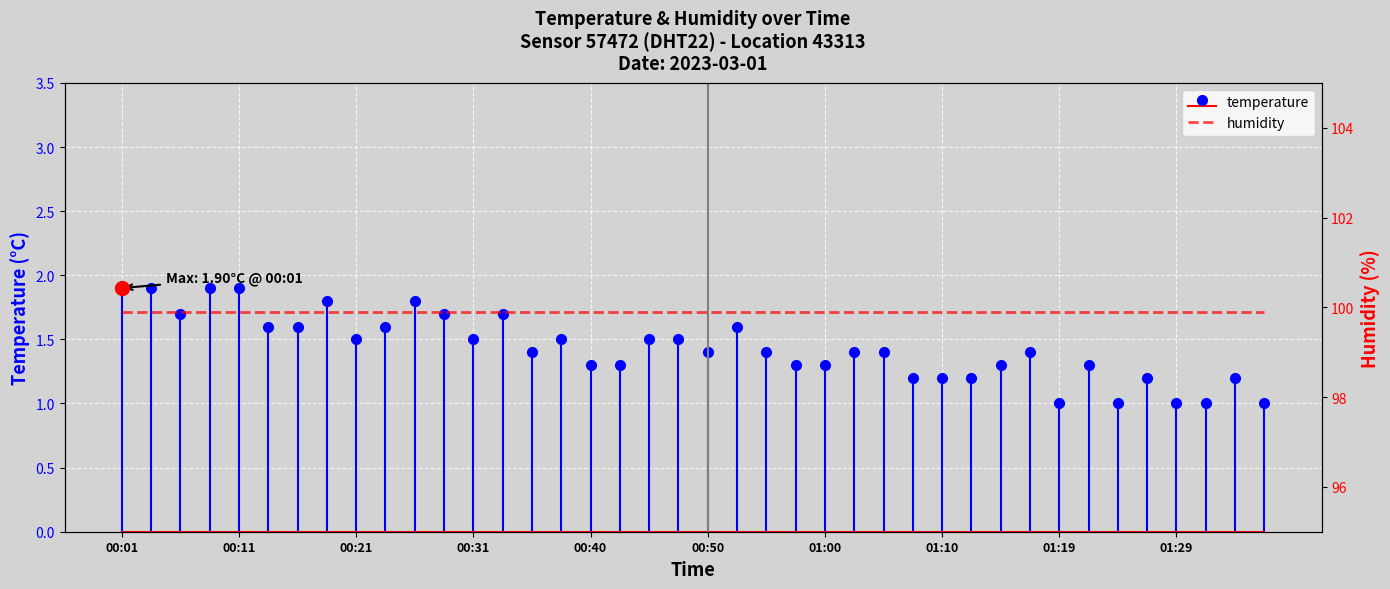

How many values are between 1 and 2?

40